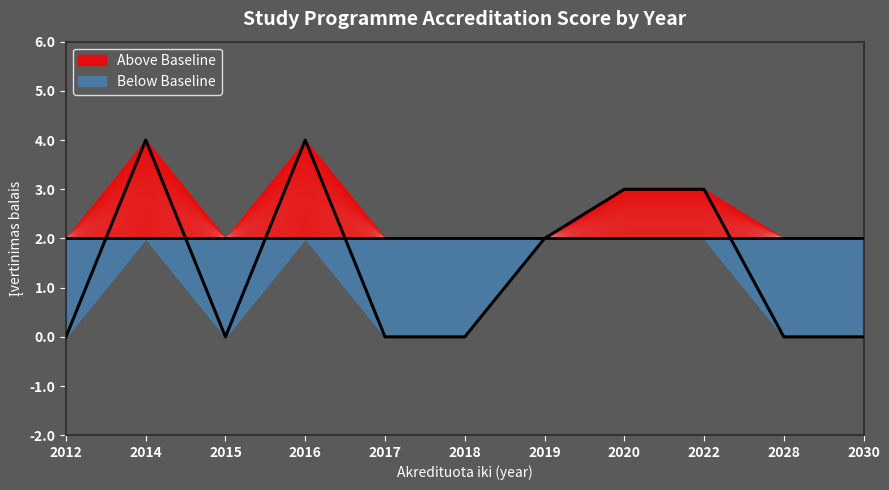

Does the chart have visible grid lines?

No